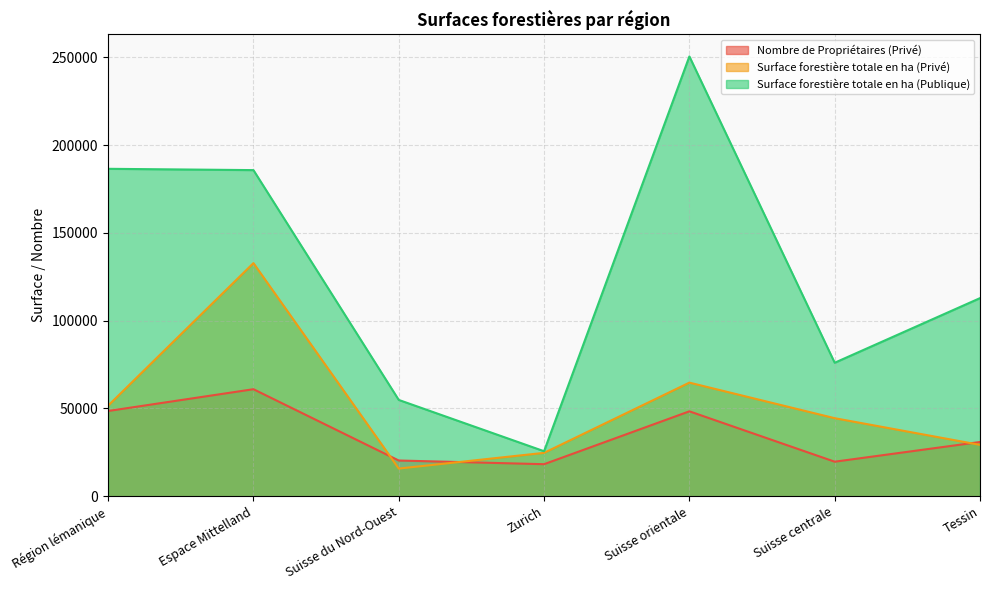

What is the total value across all series at Suisse centrale?

140177